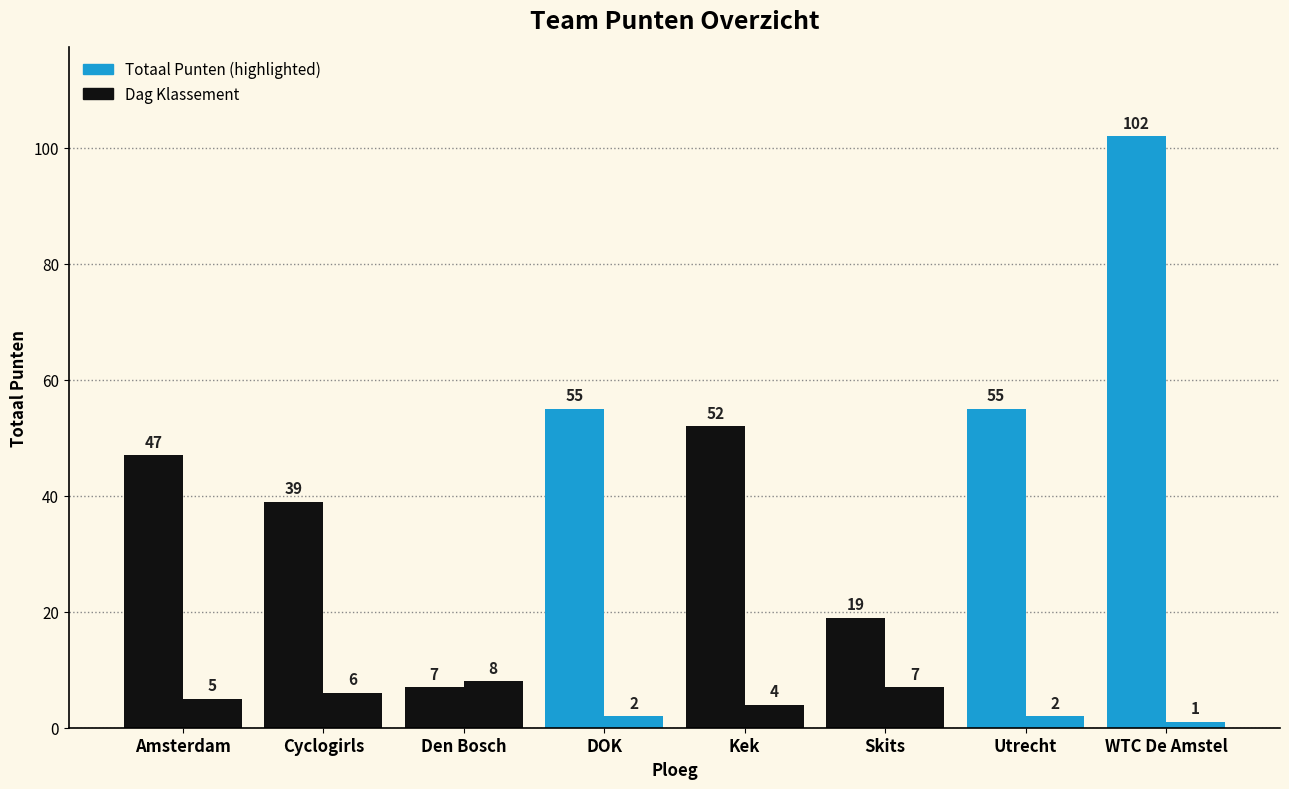

How many groups of bars are there?

8